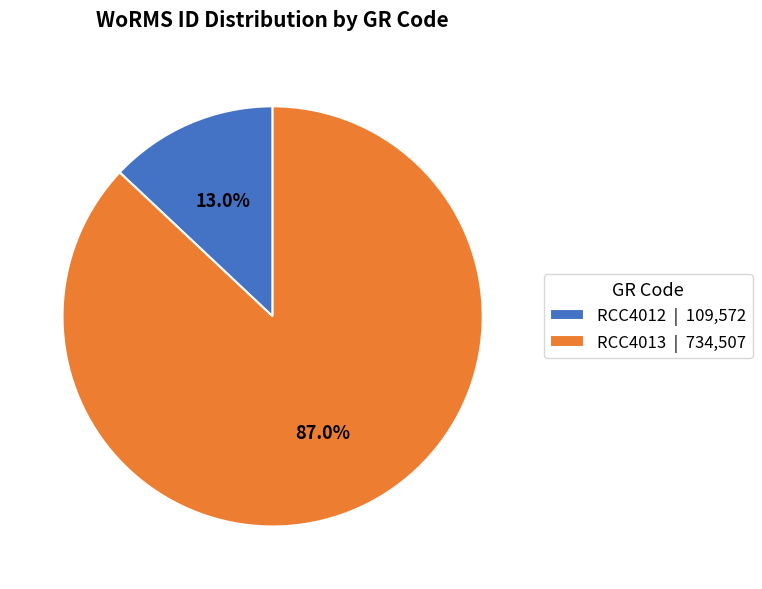

Between RCC4012 | 109,572 and RCC4013 | 734,507, which is larger?

RCC4013 | 734,507